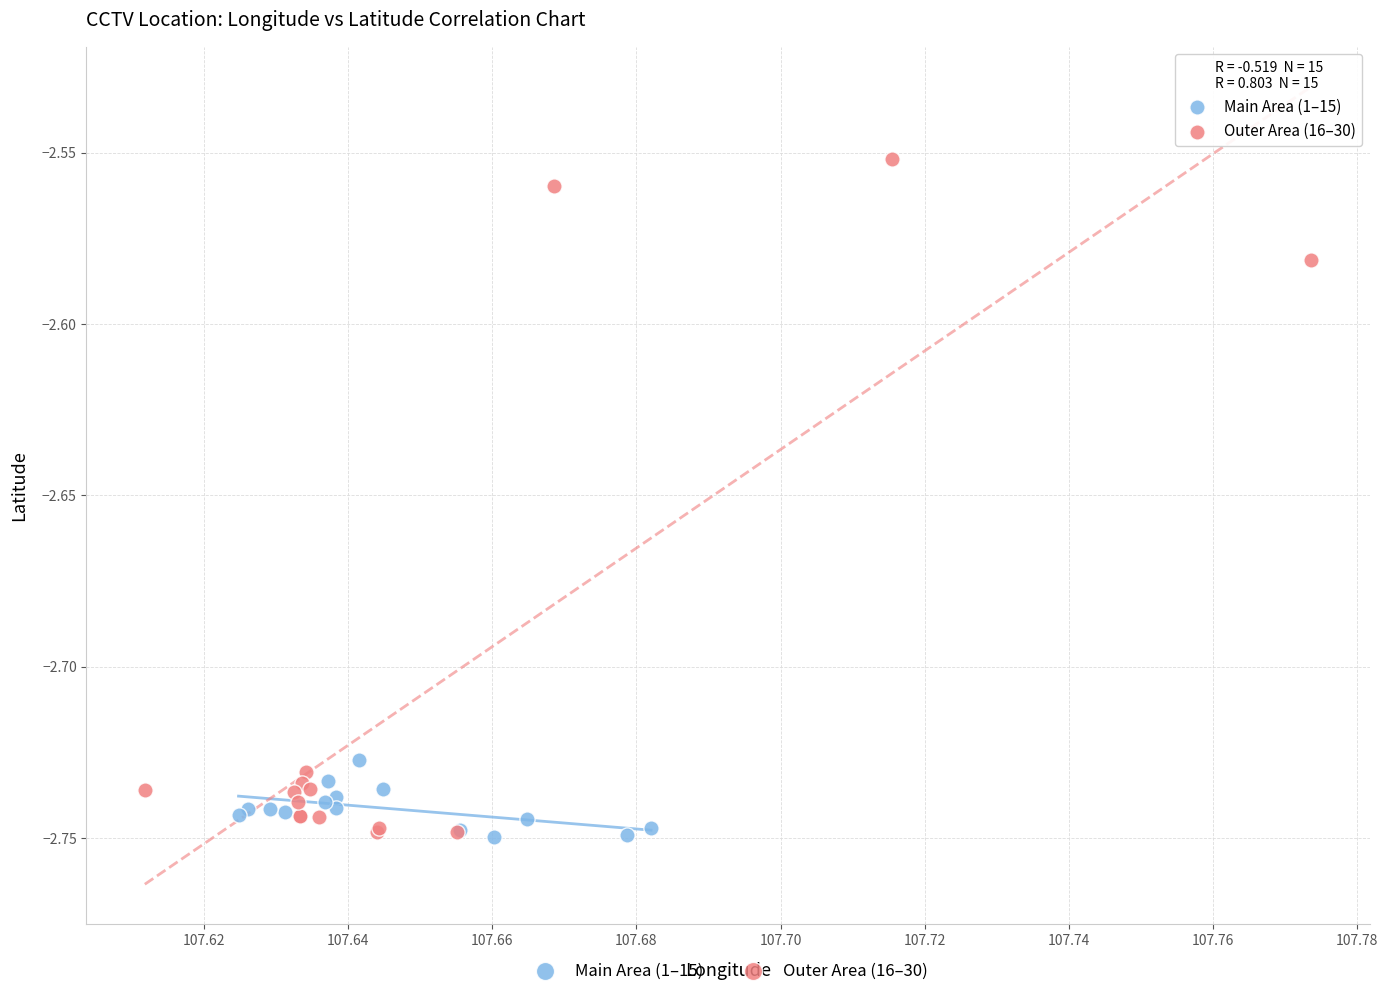

What are all the series names shown in the legend?

Main Area (1–15), Outer Area (16–30)